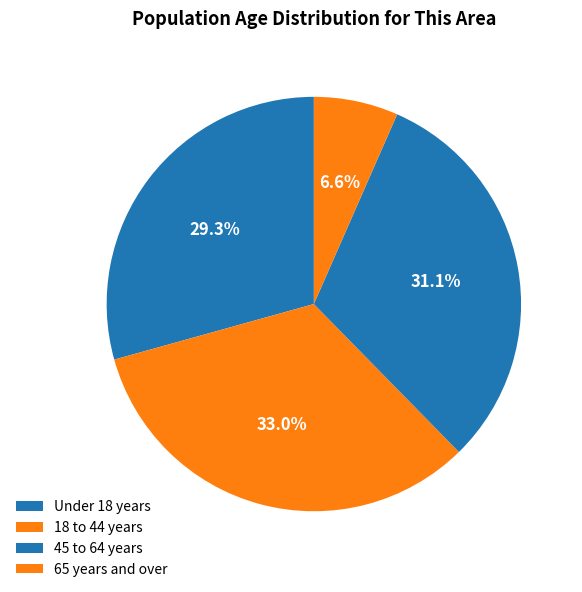

Count the number of slices in the pie.

4